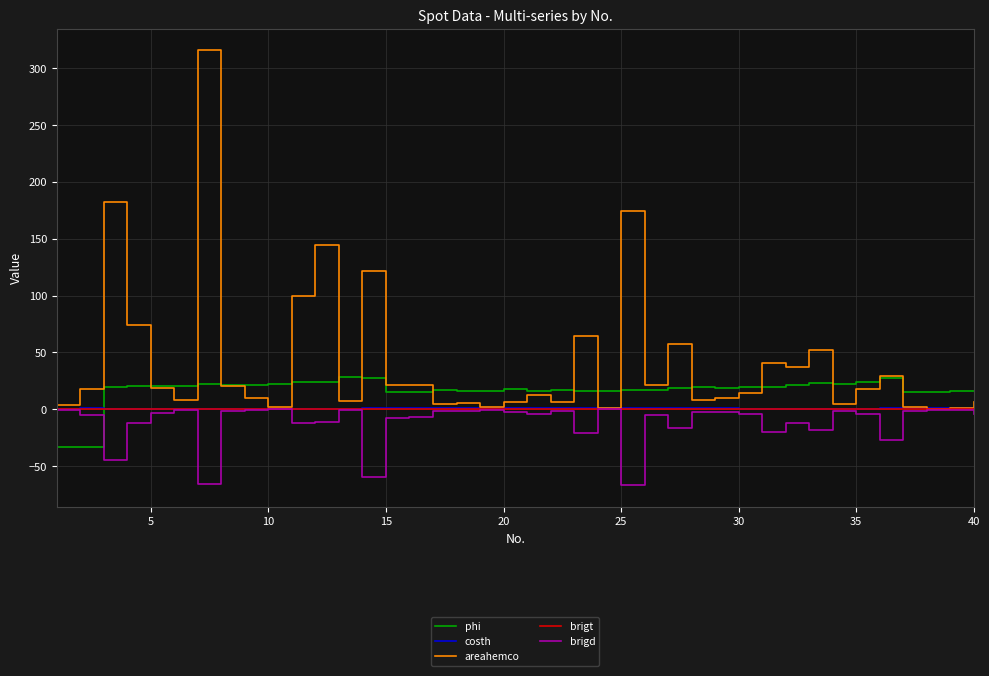

True or false: phi and brigd intersect in this chart.

True